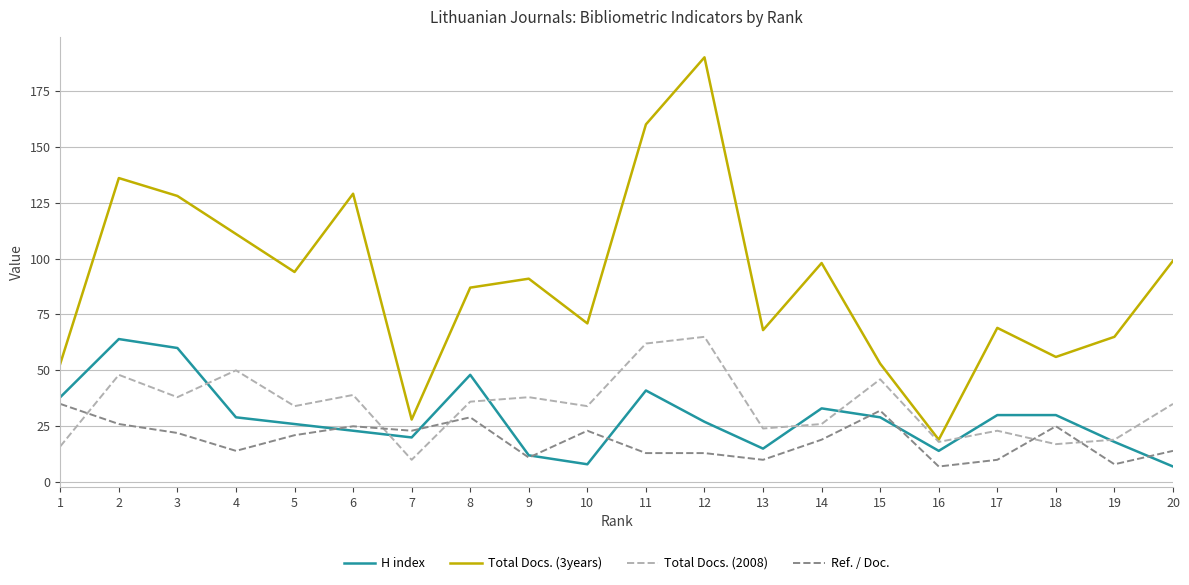

Which series has the widest spread of values?

Total Docs. (3years)